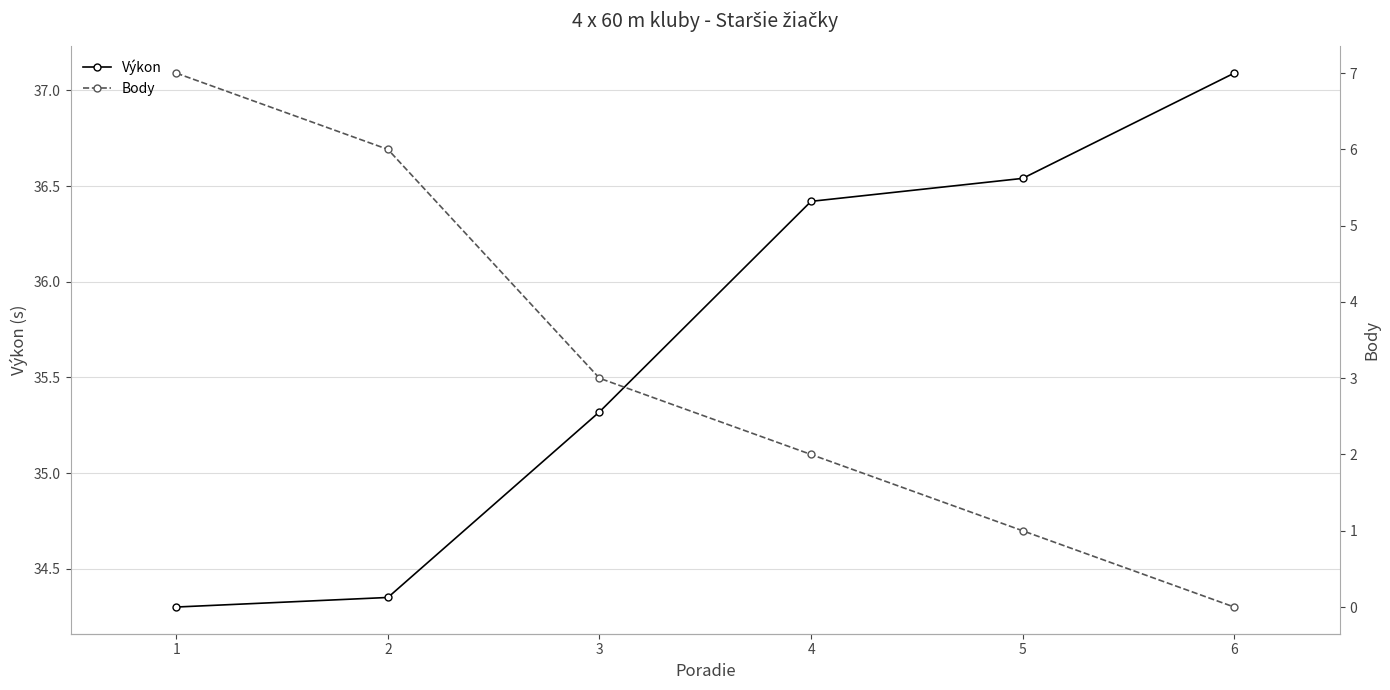

How many data points does each series have?

6